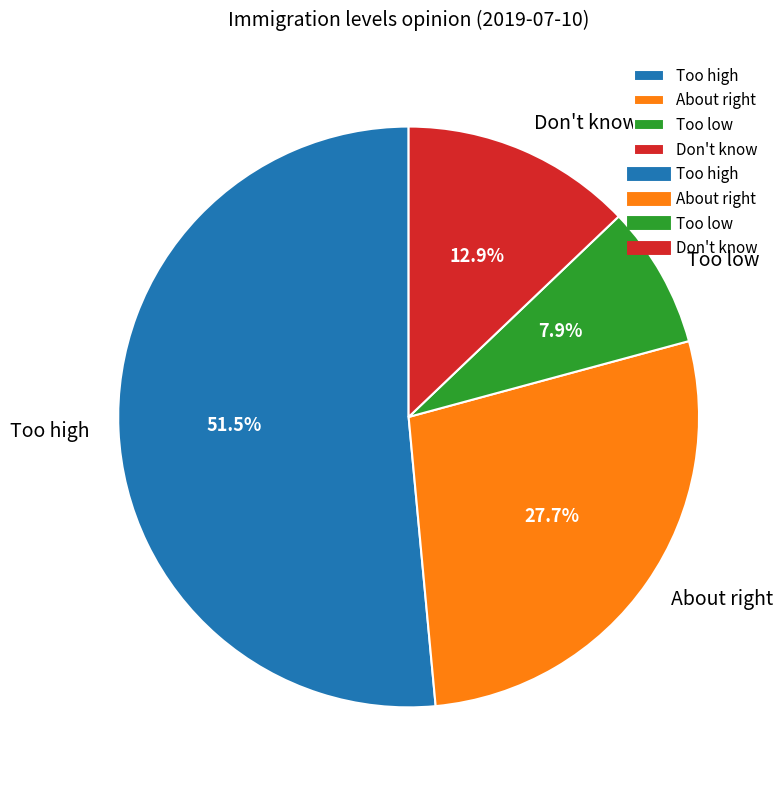

Combined, what portion of the pie is Too low and Too high?

59.4%